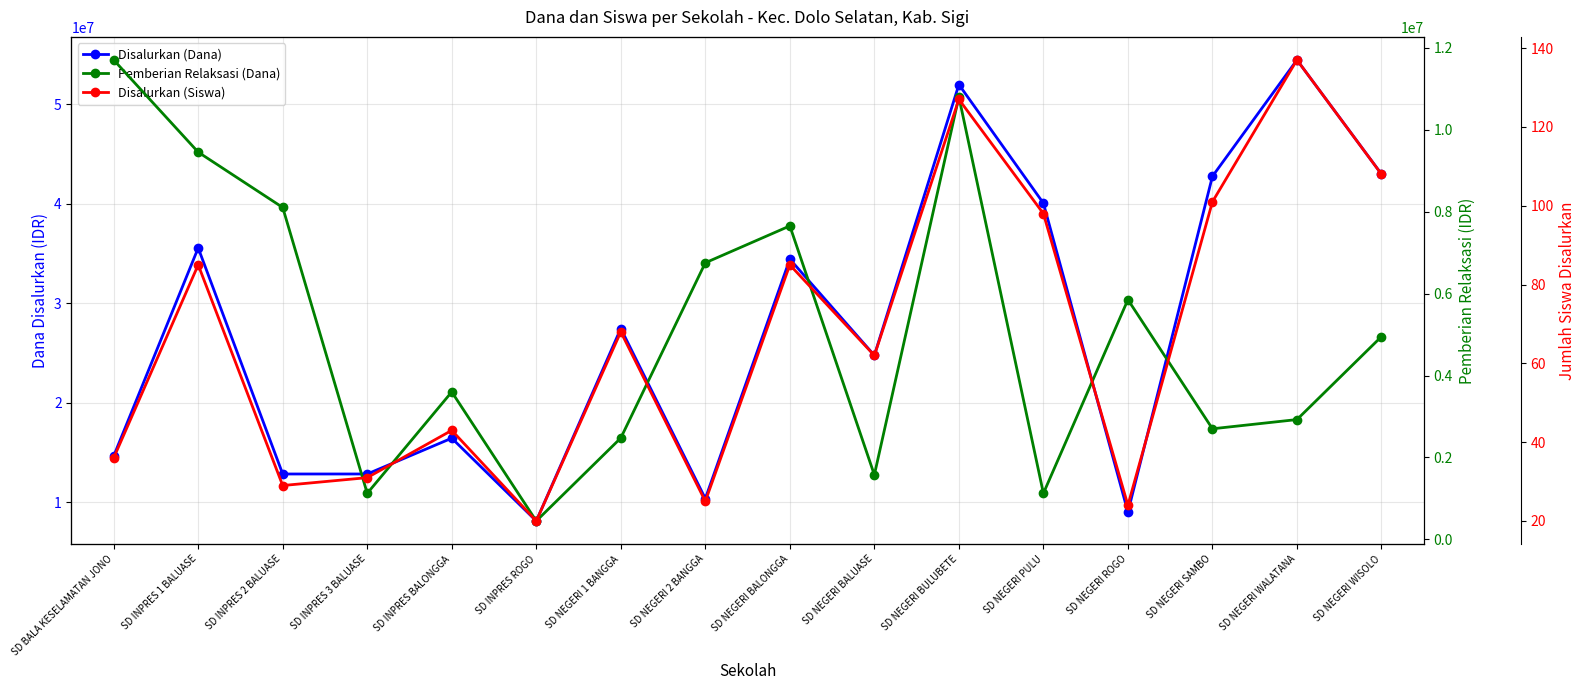

What position from the right is SD NEGERI BALONGGA?

8